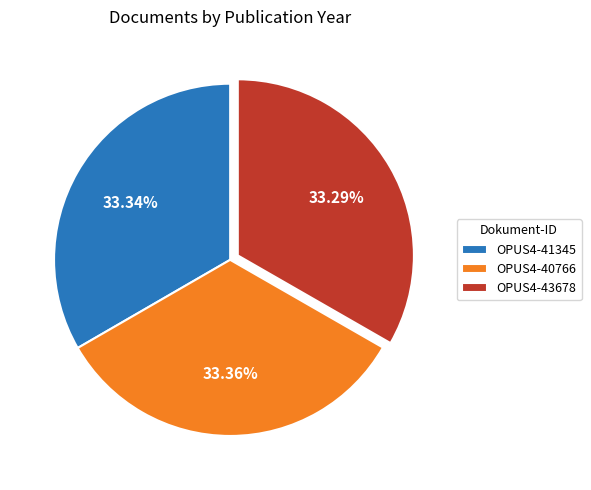

Is the sum of OPUS4-40766 and OPUS4-41345 greater than half?

Yes